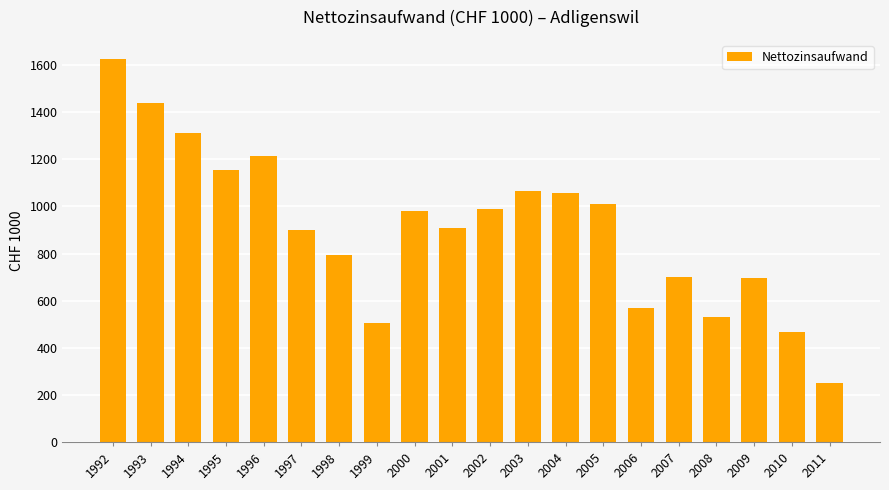

What is the difference between the maximum and second lowest values?

1159.6